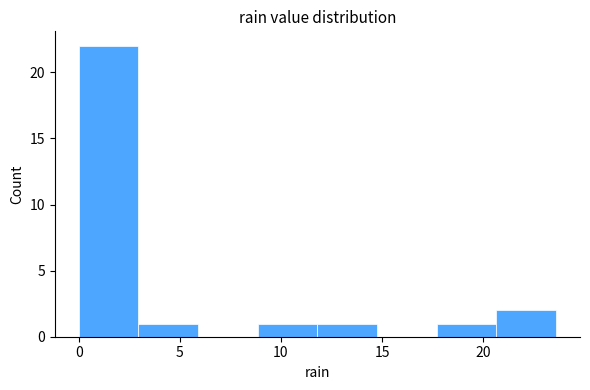

Reading left to right, transcribe this chart: for each bar, give the range it covers on the x-axis and its height. Neither the bar edges nor the heights are printed on the chart, so give them approximately, as read against the axes.

0.00 to 2.95: 22
2.95 to 5.90: 1
5.90 to 8.85: 0
8.85 to 11.80: 1
11.80 to 14.75: 1
14.75 to 17.70: 0
17.70 to 20.65: 1
20.65 to 23.60: 2